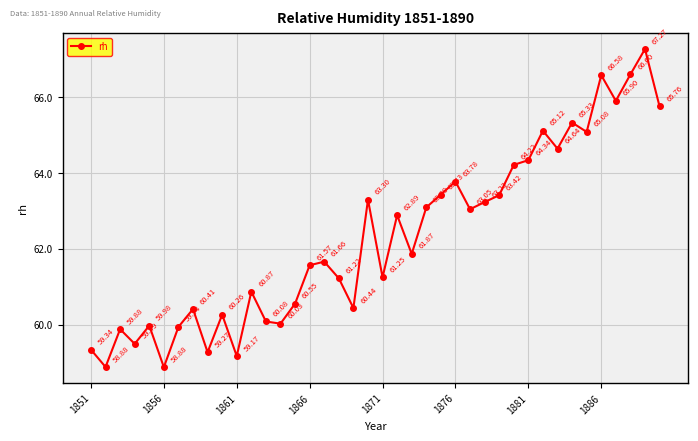

Does the chart display data point markers on the line(s)?

Yes